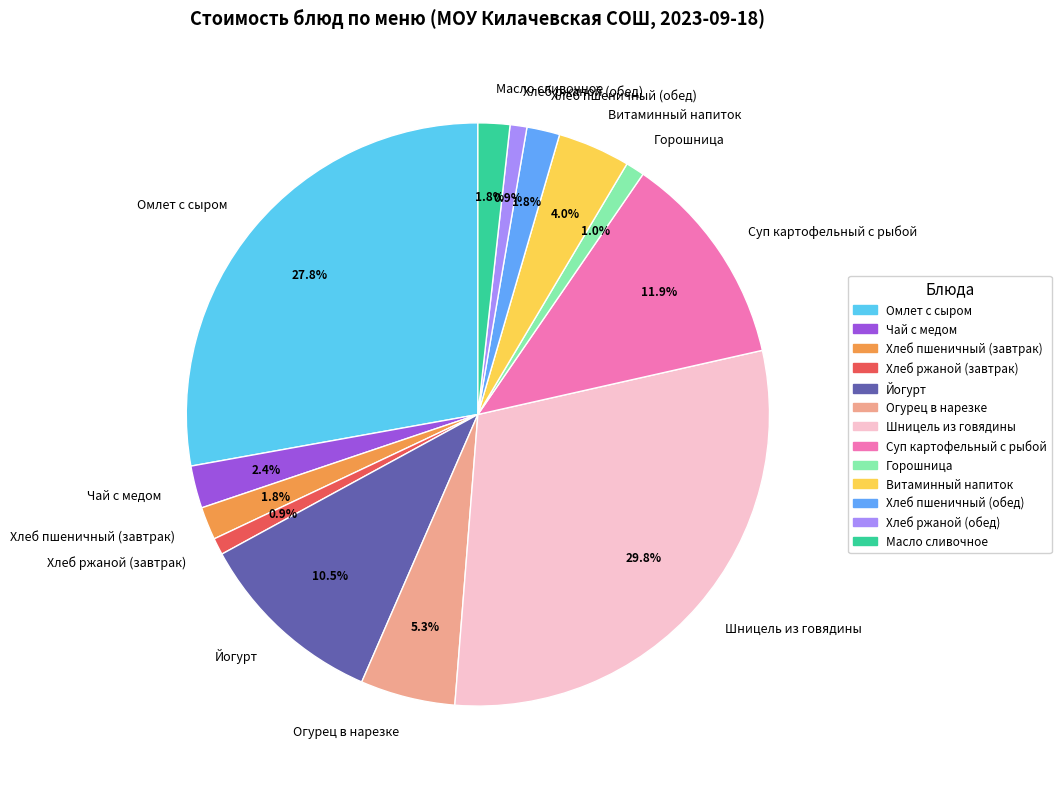

The Огурец в нарезке slice represents 1% of the pie. True or false?

False